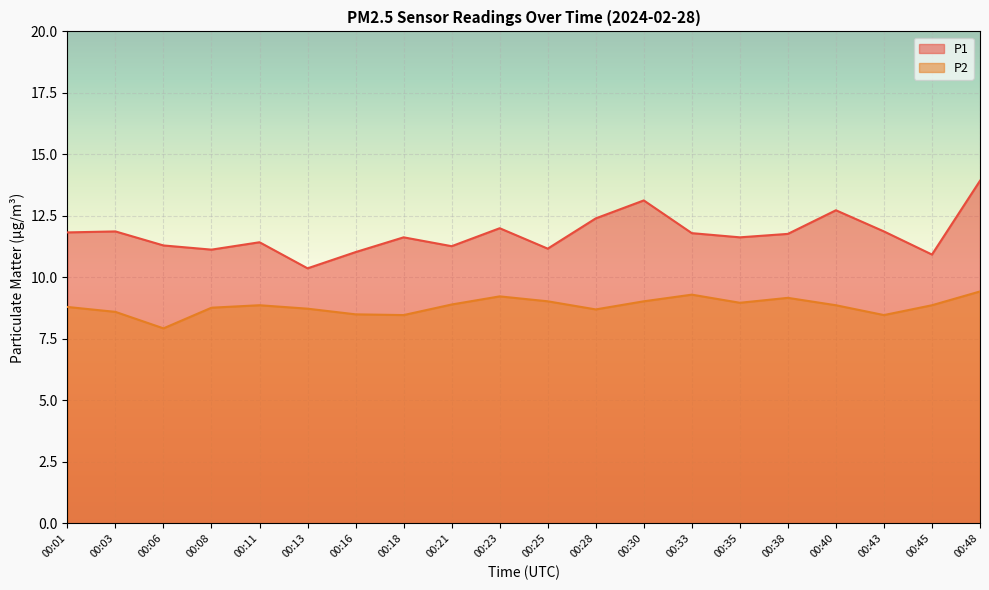

What are all the series names shown in the legend?

P1, P2